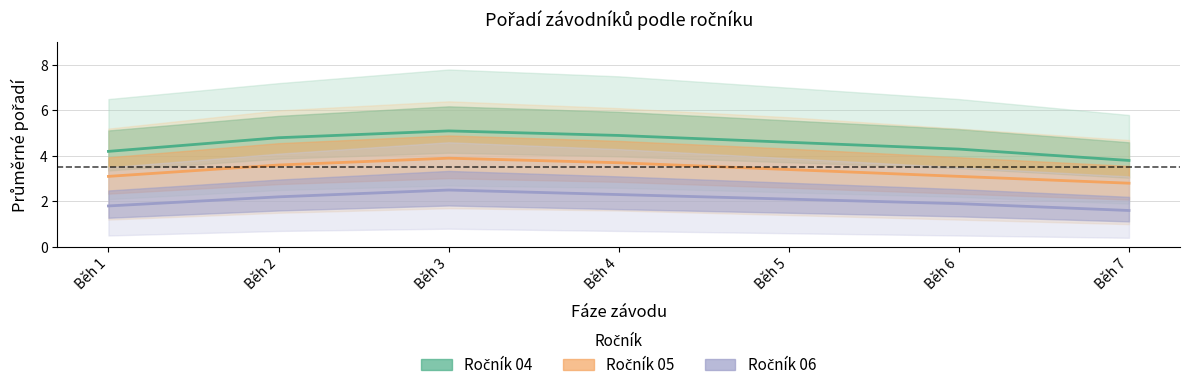

At how many categories does at least one series exceed 3?

7